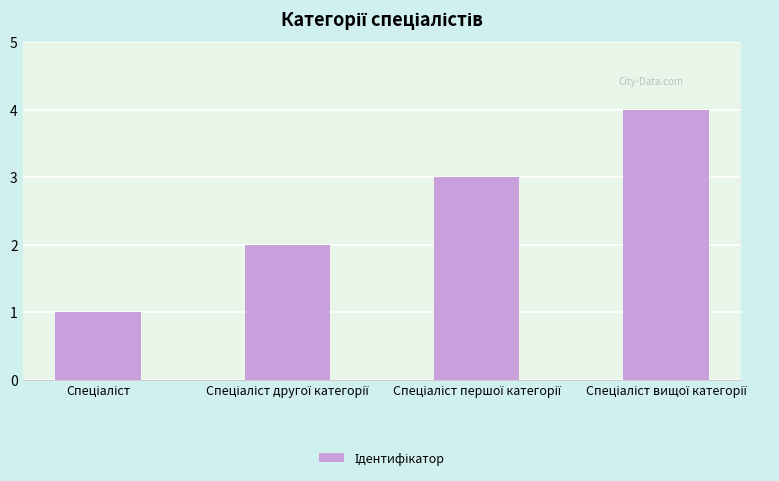

What is the difference between the maximum and minimum values?

3